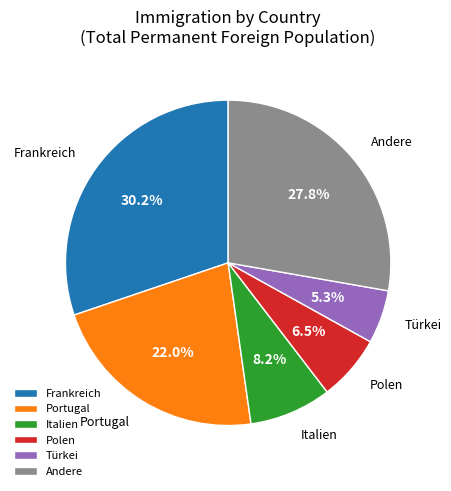

Rank the categories by value from highest to lowest.

Frankreich, Andere, Portugal, Italien, Polen, Türkei